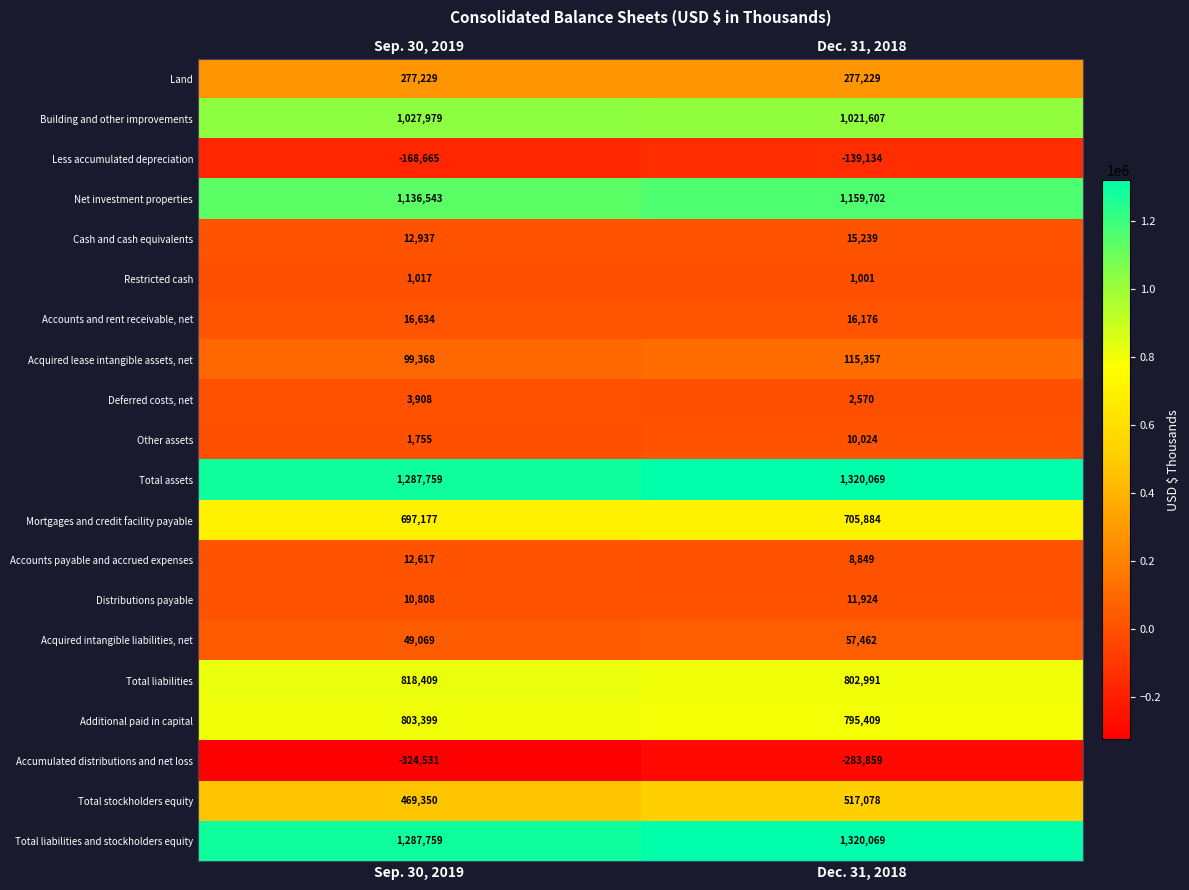

List the labels in order of Net investment properties value, smallest first.

Sep. 30, 2019, Dec. 31, 2018